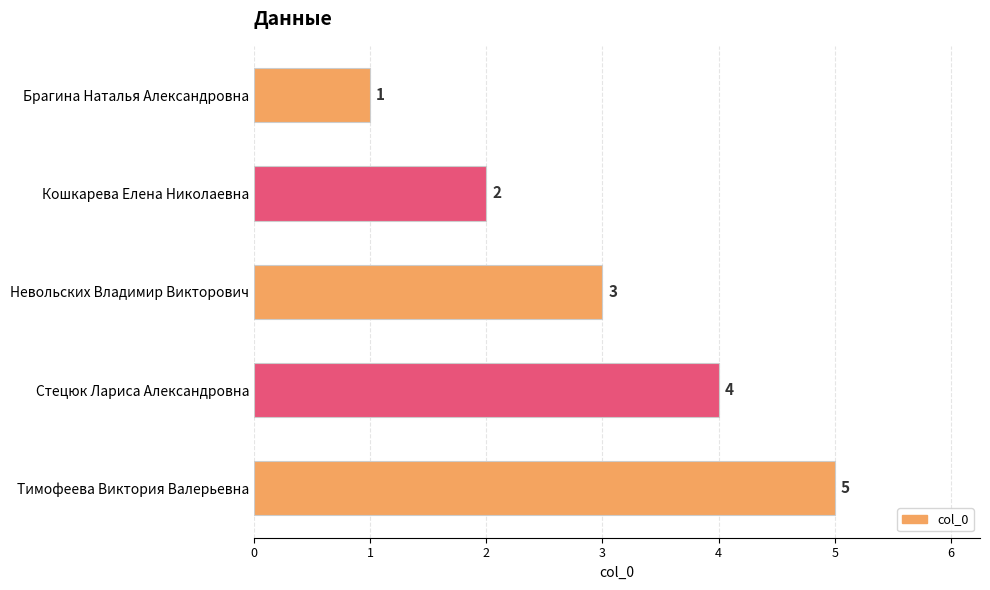

At which category does the chart reach its peak across all series?

Тимофеева Виктория Валерьевна